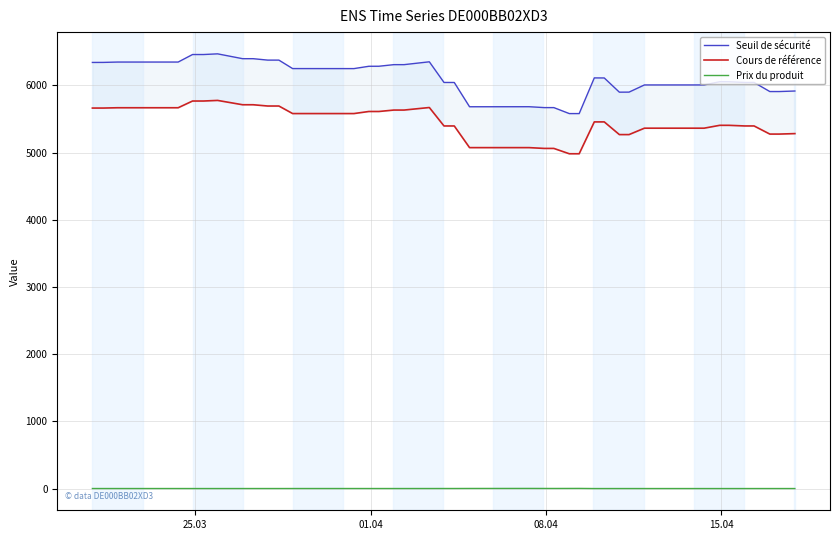

What is the difference between the maximum and minimum values in the Seuil de sécurité series?

889.0